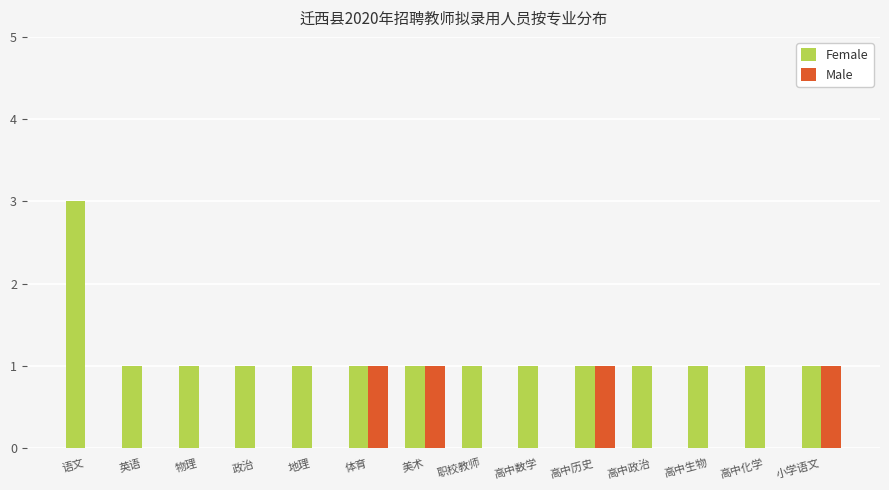

What is the sum of all Male values?

4